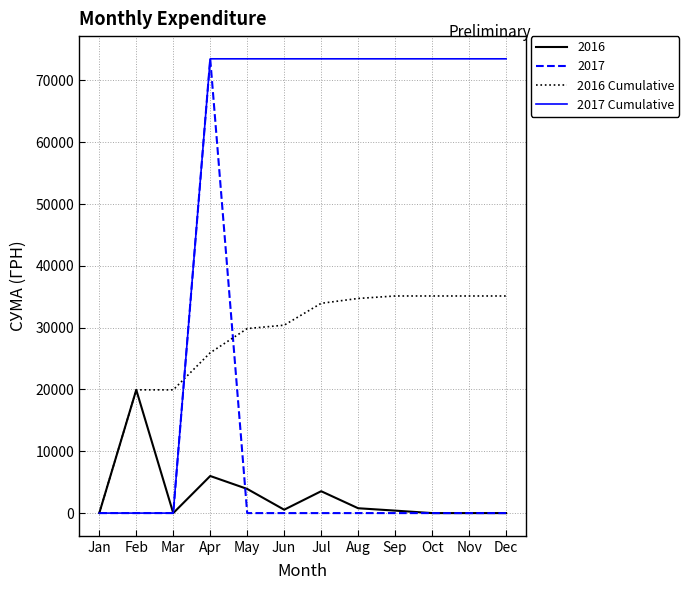

After their last crossing, which series has the higher values: 2017 Cumulative or 2016 Cumulative?

2017 Cumulative